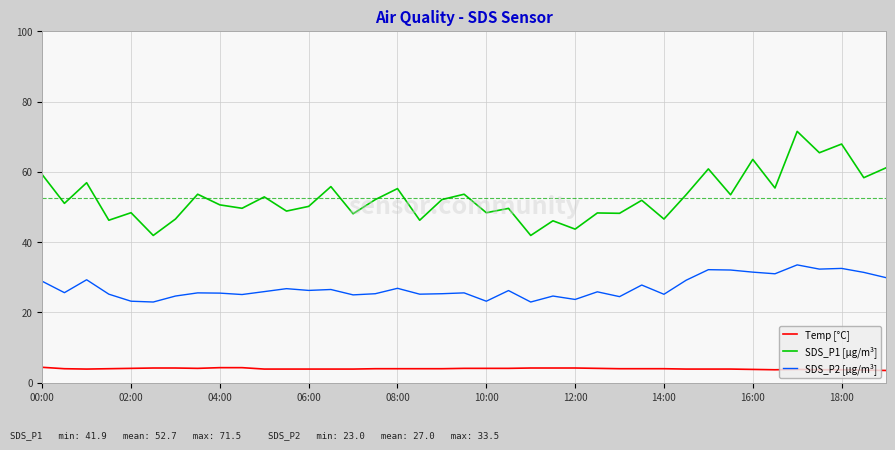

Which series has the widest spread of values?

SDS_P1 [µg/m³]